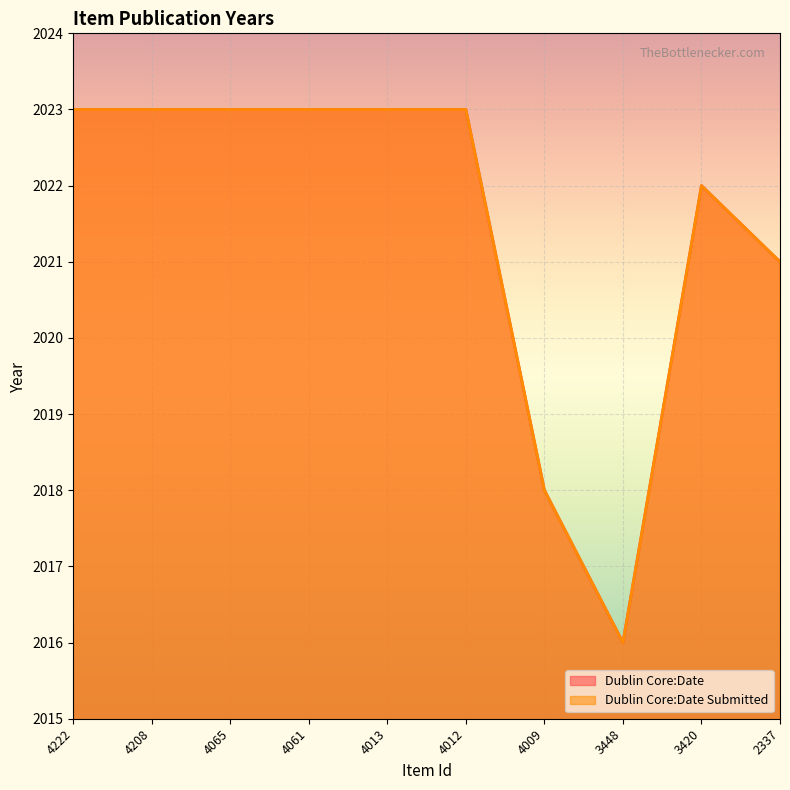

How many interior local valleys does the Dublin Core:Date series have?

1